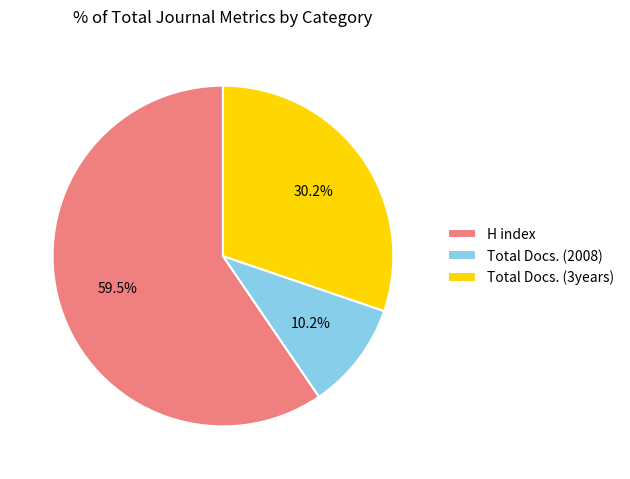

Count the number of slices in the pie.

3